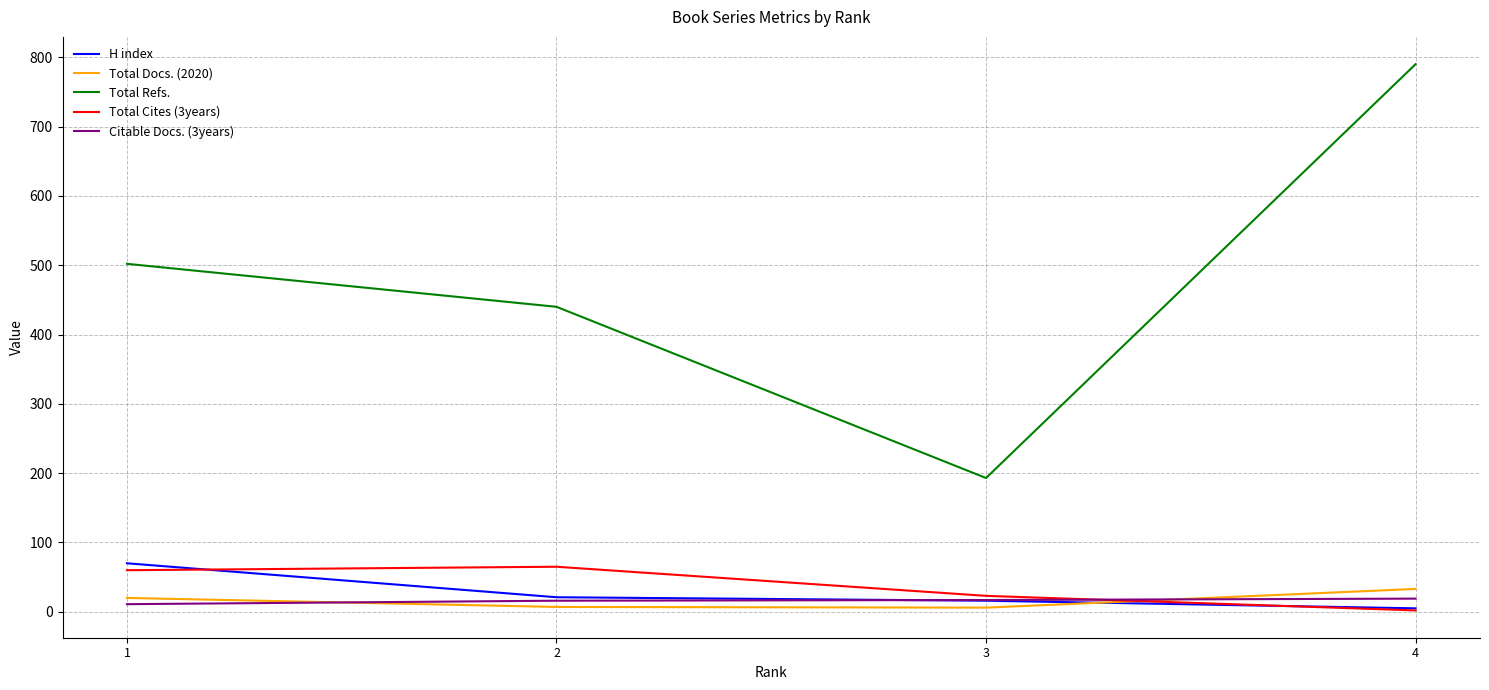

Between 2 and 3, which series saw the biggest shift?

Total Refs.